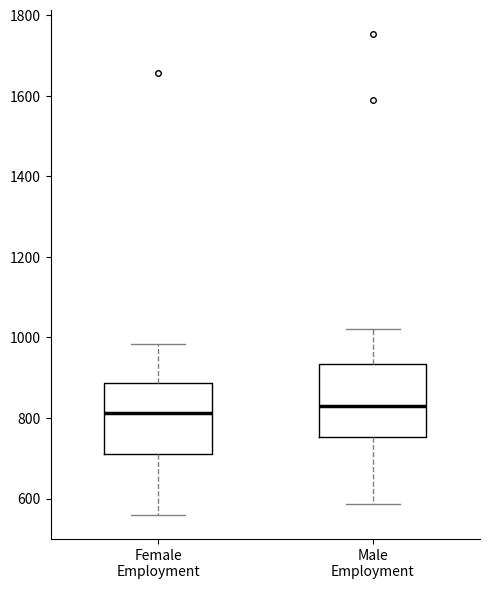

Where does the upper whisker of the box for Male Employment end on the y-axis? The values are not printed on the chart, so give them approximately, as read against the axis.

1020